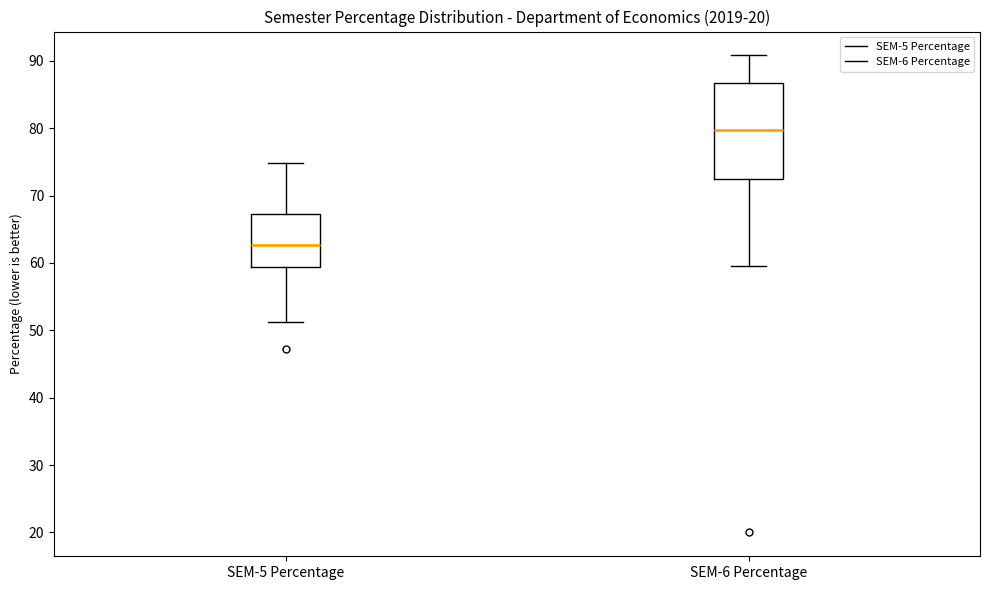

Which box is the tallest, from its lower edge to its upper edge?

SEM-6 Percentage